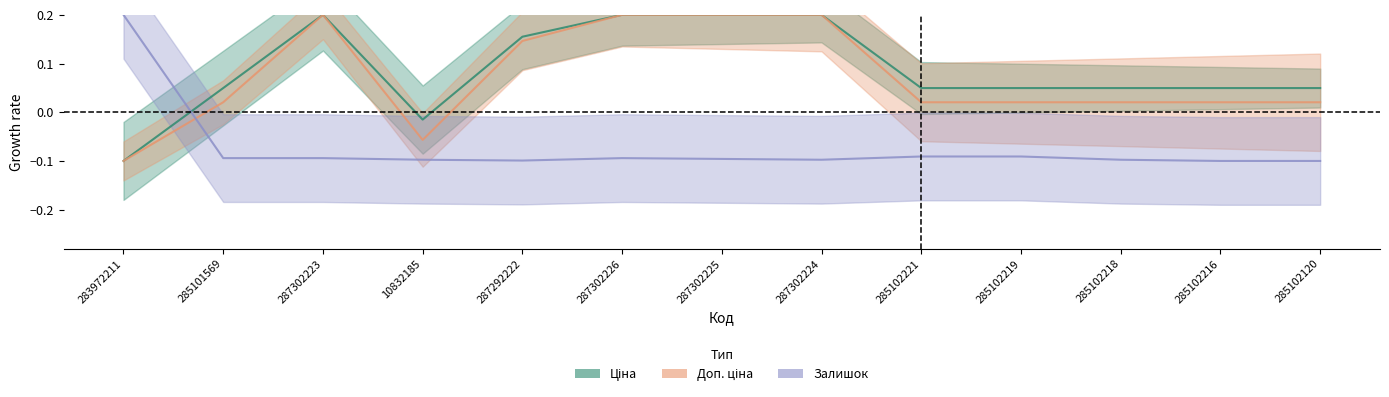

What is the difference between the Ціна values at 287302225 and 285102120?

0.2